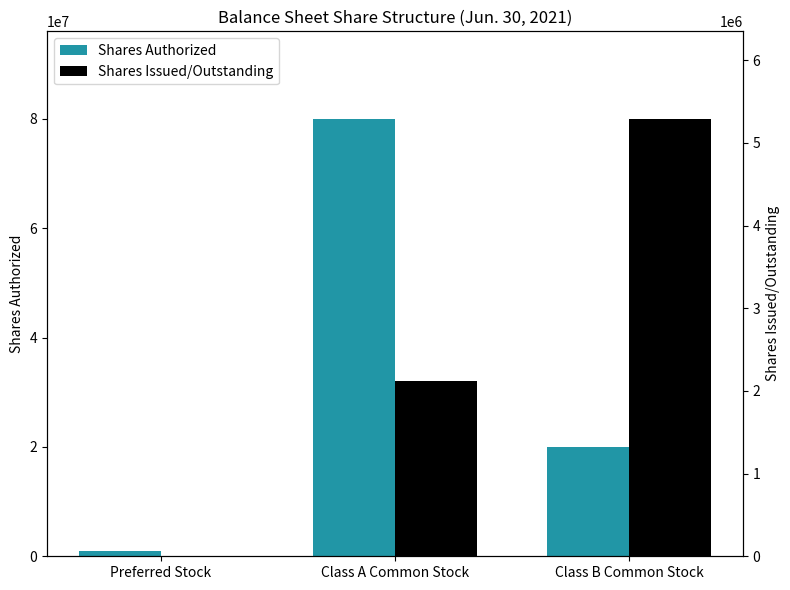

What is the minimum value for Shares Authorized?

1000000